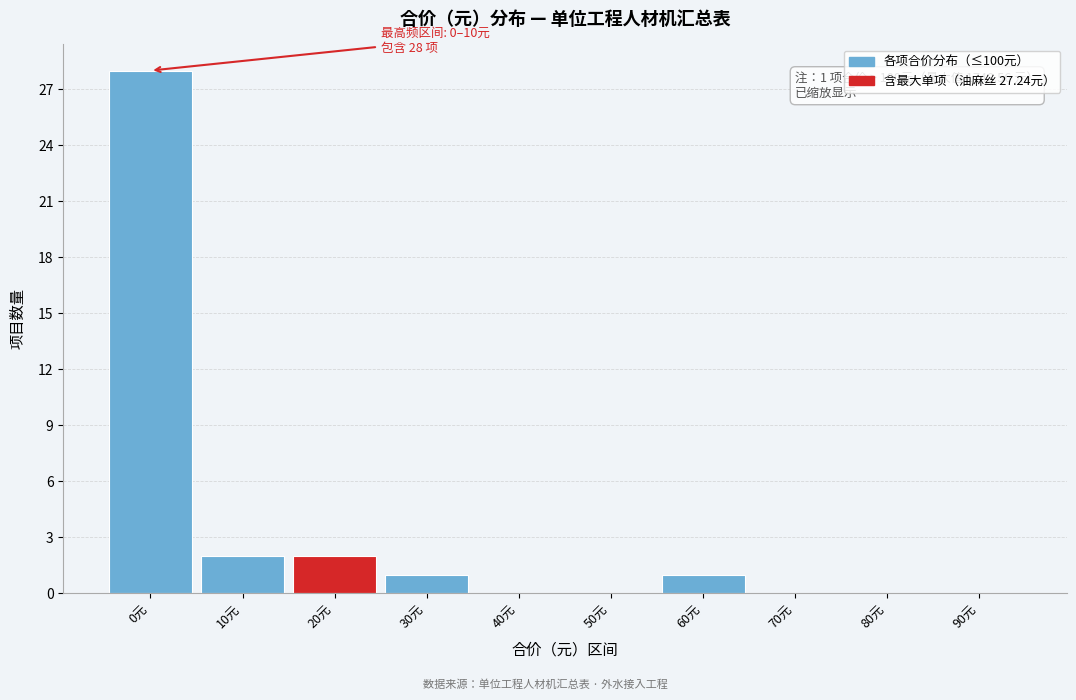

Reading left to right, list all the values displayed in this chart.

0元=28	10元=2	20元=2	30元=1	40元=0	50元=0	60元=1	70元=0	80元=0	90元=0